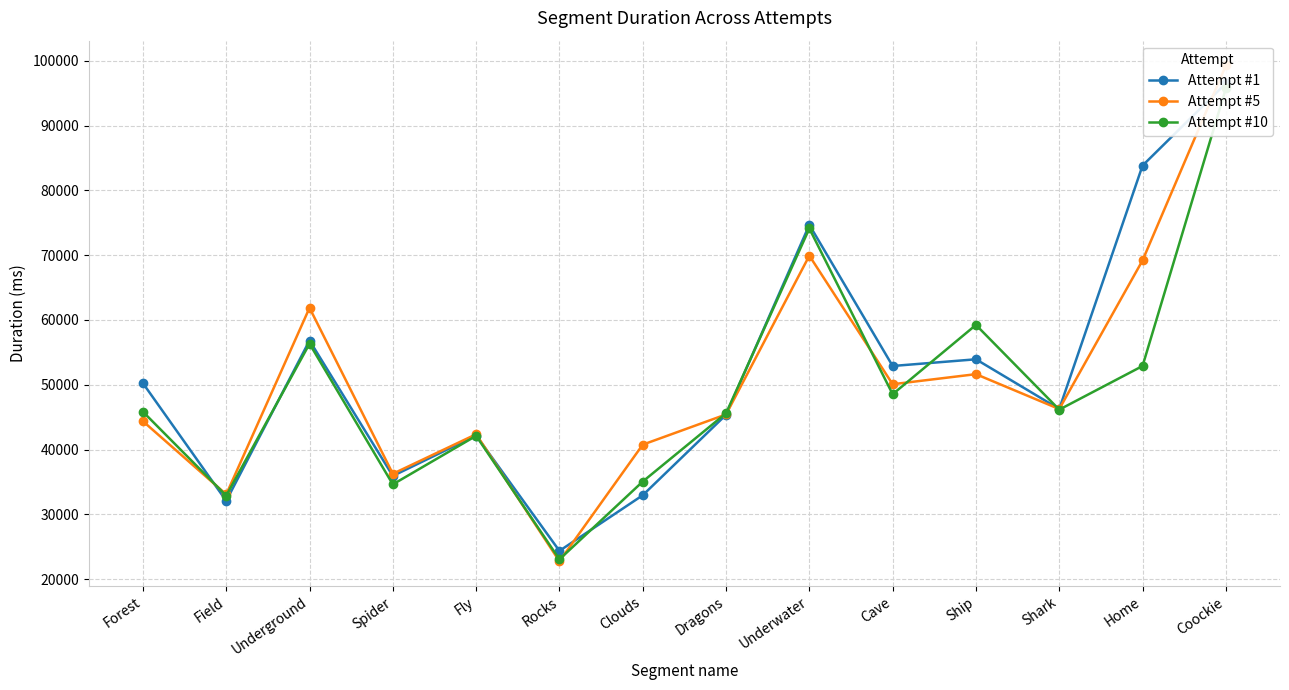

List the series in order of their peak value, highest first.

Attempt #5, Attempt #1, Attempt #10